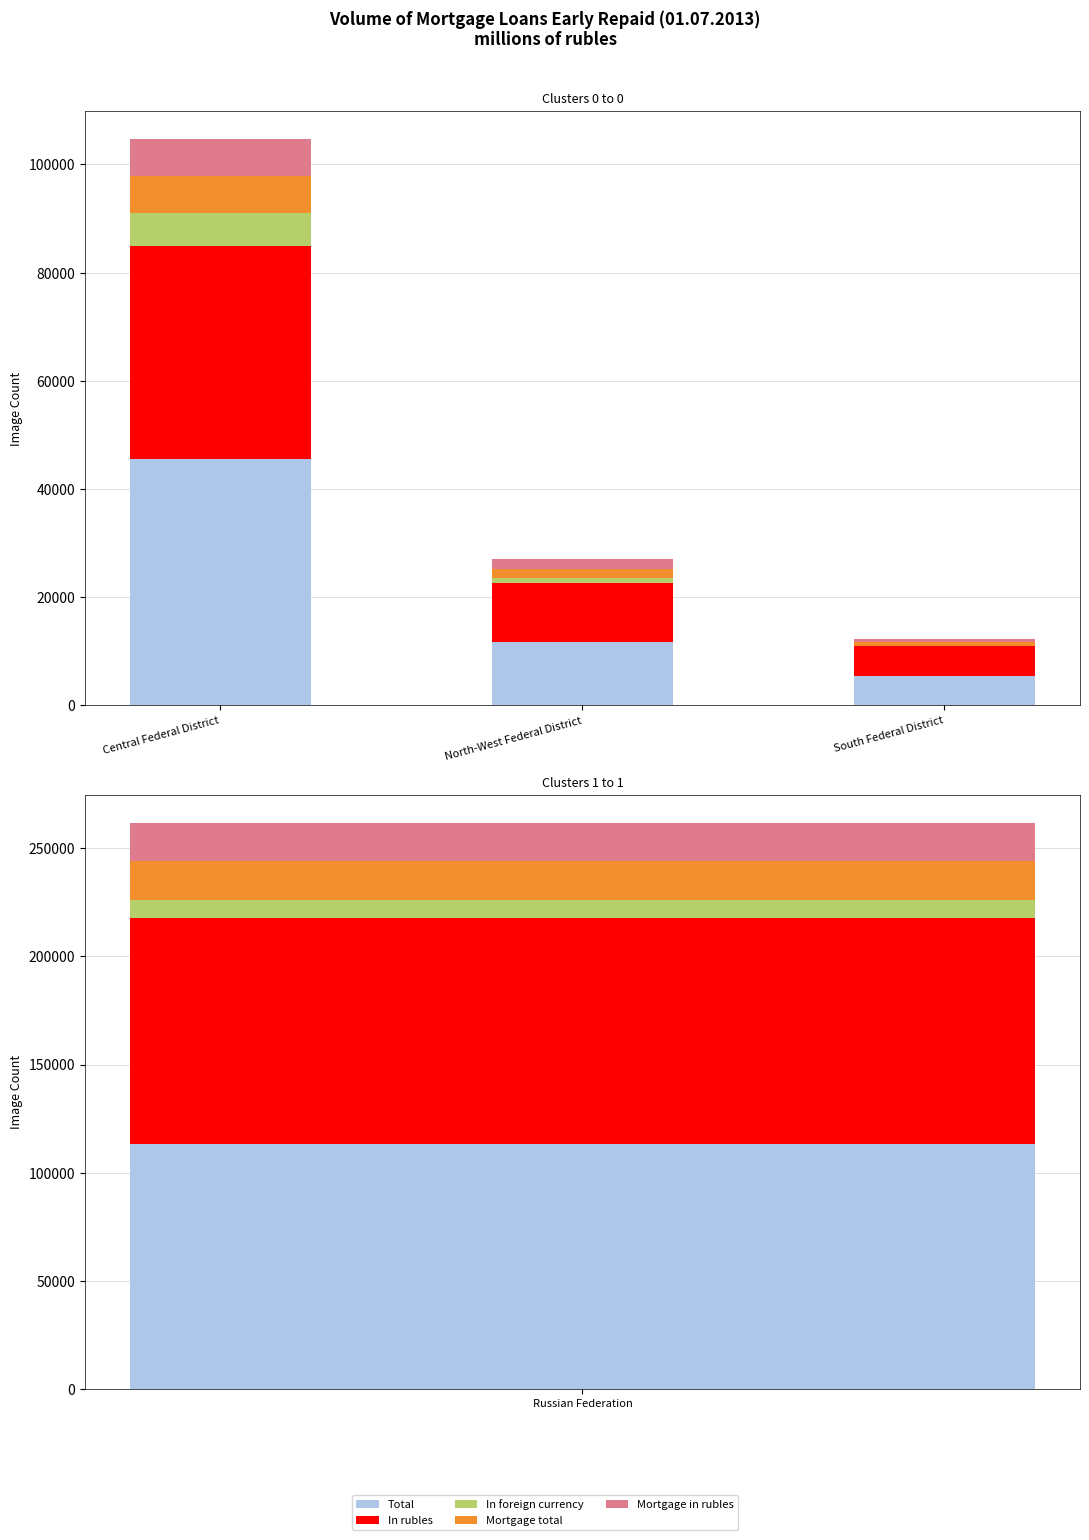

What is the label of the 2nd bar from the right?

North-West Federal District